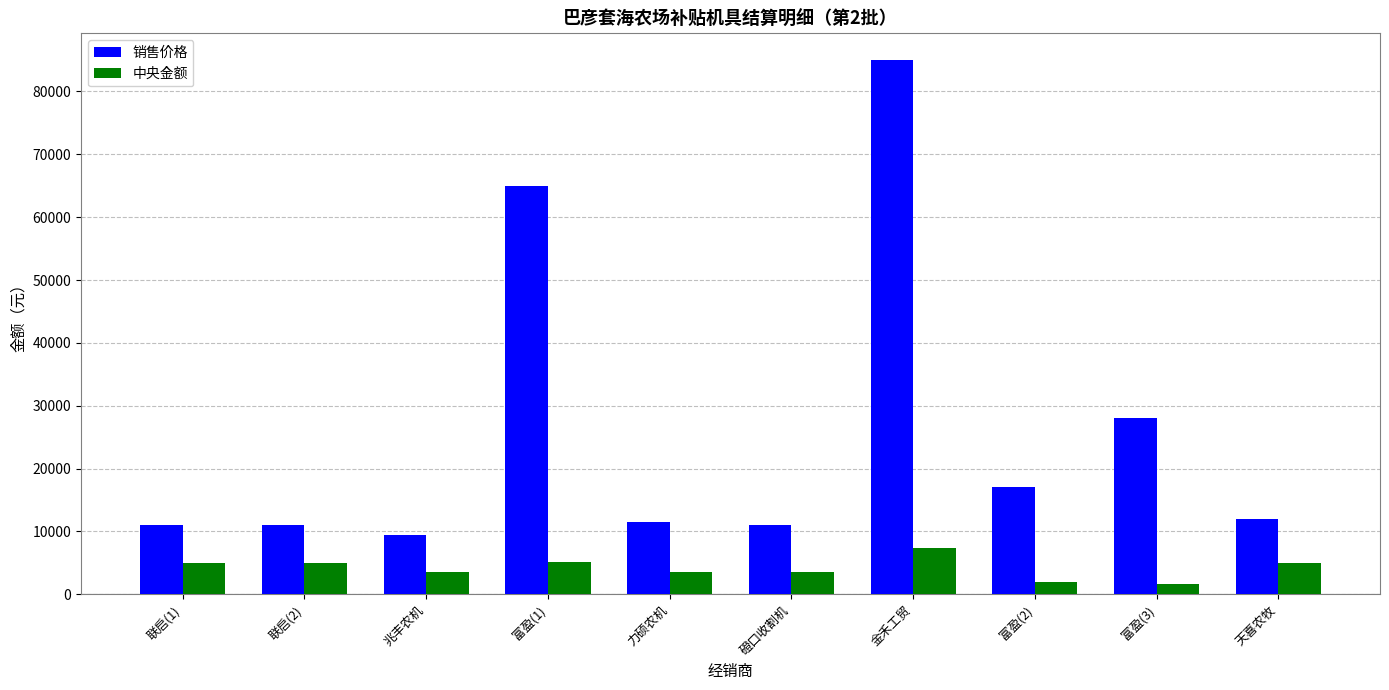

What is the maximum value shown in the chart?

85000